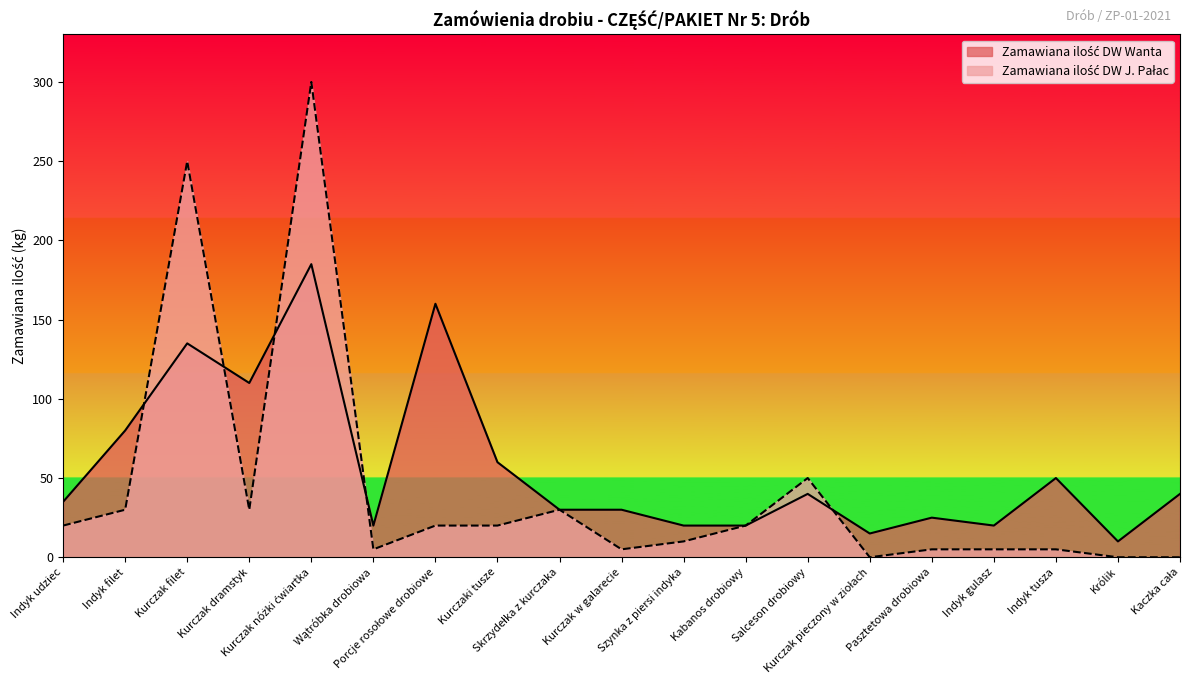

What value does the Zamawiana ilość DW Wanta series have at Indyk gulasz?

20